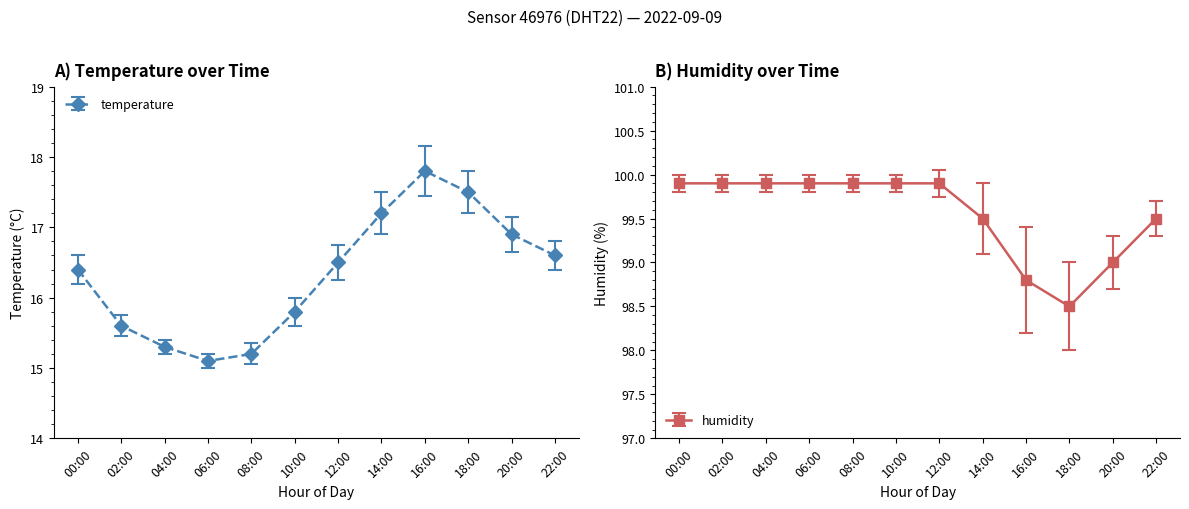

Is this an area chart (filled region under the line)?

No